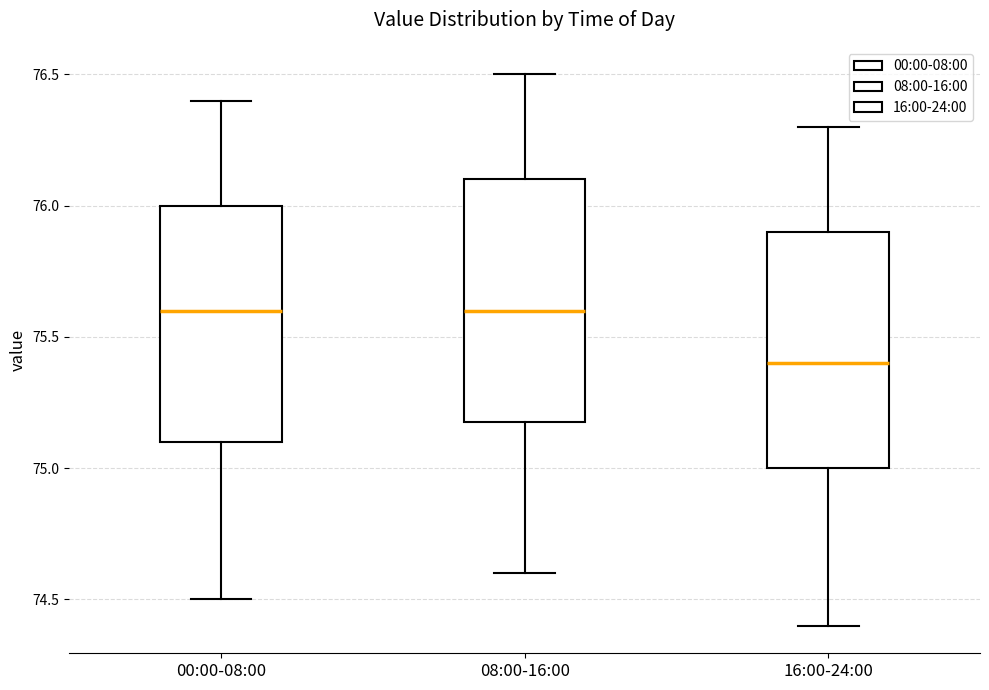

Reading left to right, transcribe this box plot: for each box, give where its median line is, the range the box spans, and where its two whiskers end, as read against the y-axis. The values are not printed on the chart, so give them approximately, as read against the axis.

00:00-08:00: median 75.6, box 75.1 to 76.0, whiskers 74.5 to 76.4
08:00-16:00: median 75.6, box 75.2 to 76.1, whiskers 74.6 to 76.5
16:00-24:00: median 75.4, box 75.0 to 75.9, whiskers 74.4 to 76.3